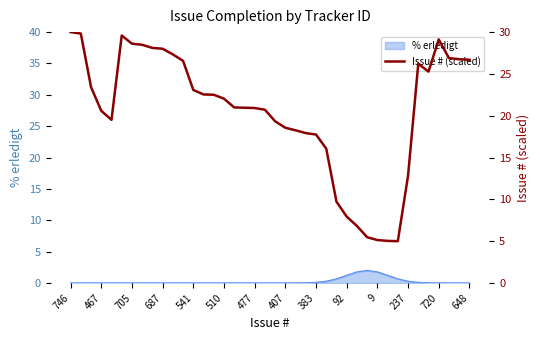

What is the maximum value for % erledigt?

2.0